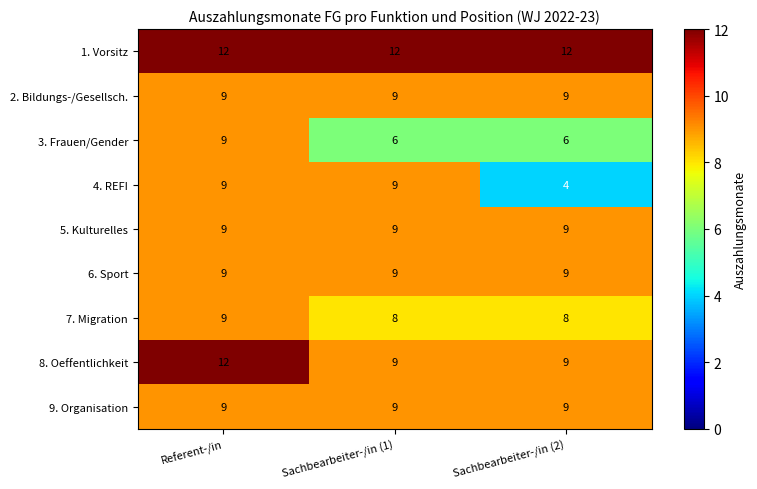

What is the approximate value of 7. Migration at Referent-/in?

9